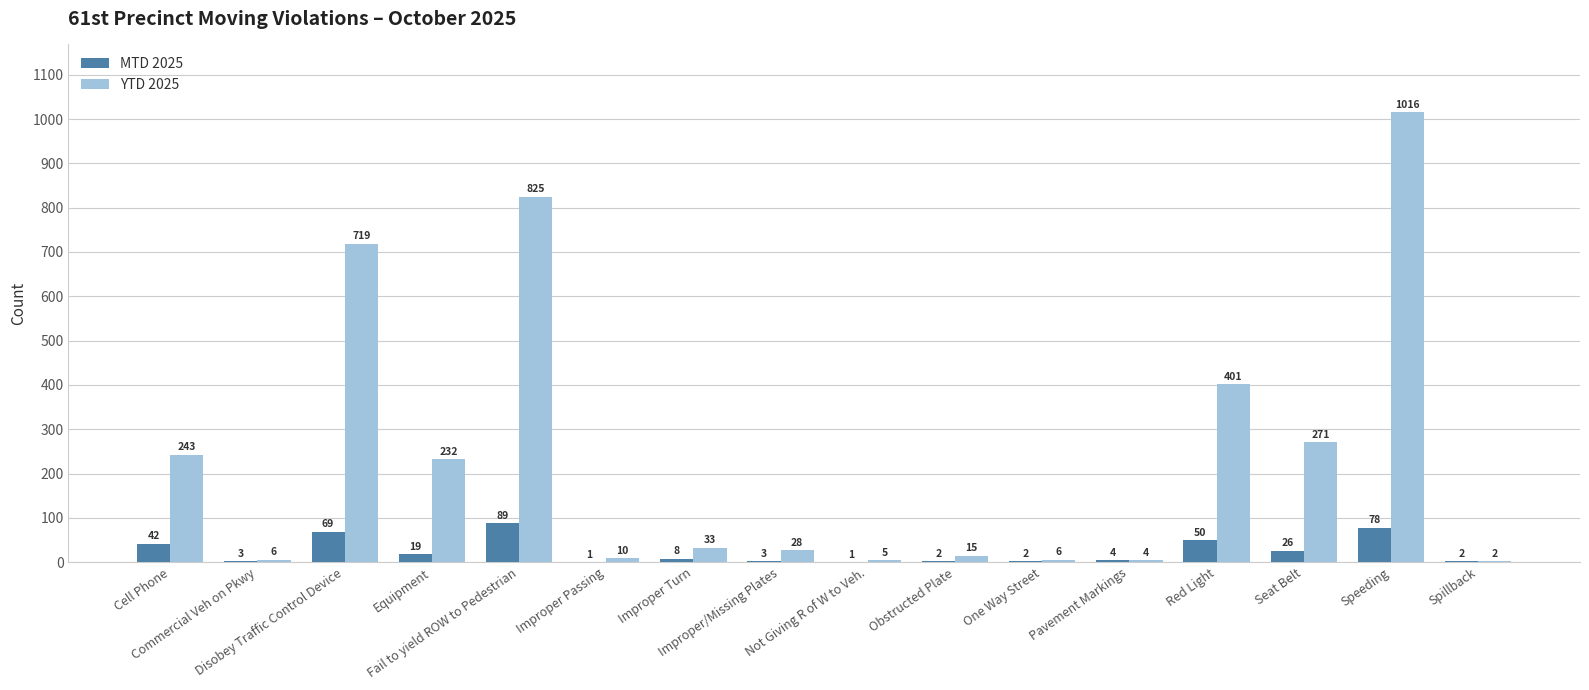

Which series has the largest total across all categories?

YTD 2025